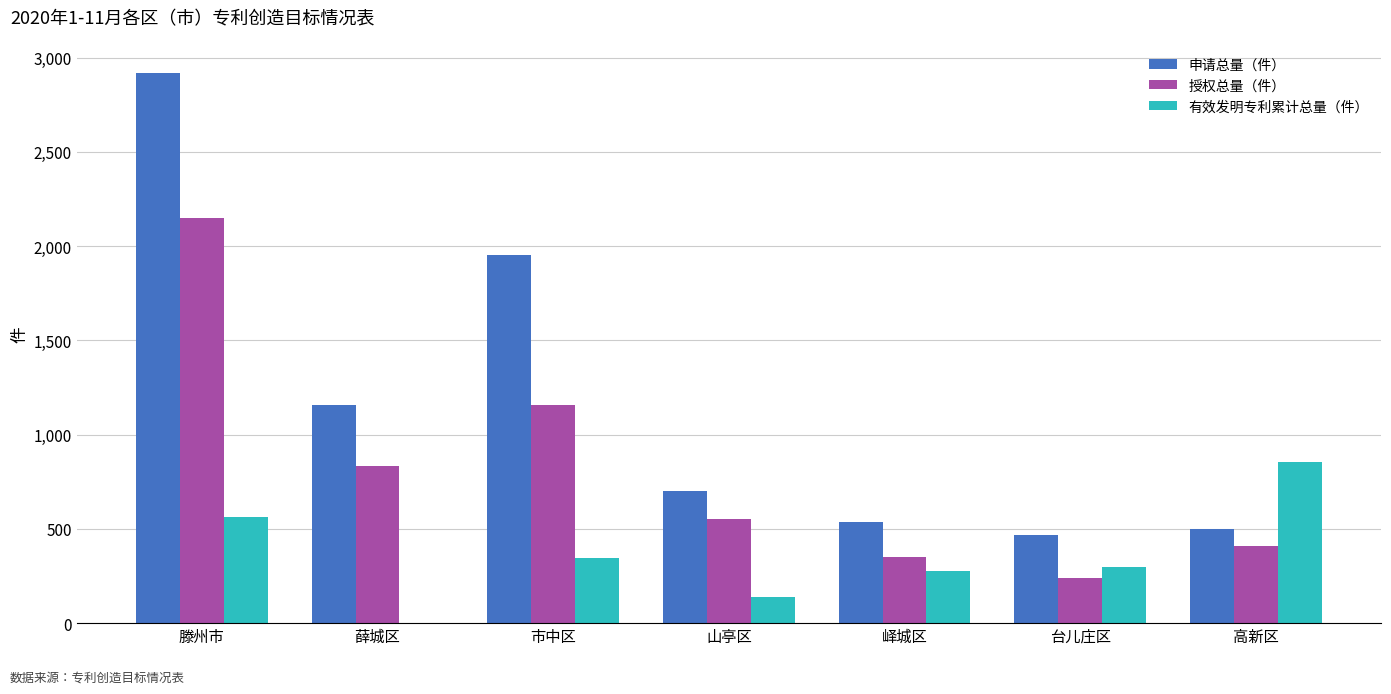

Between 滕州市 and 市中区, which series saw the biggest shift?

授权总量（件）